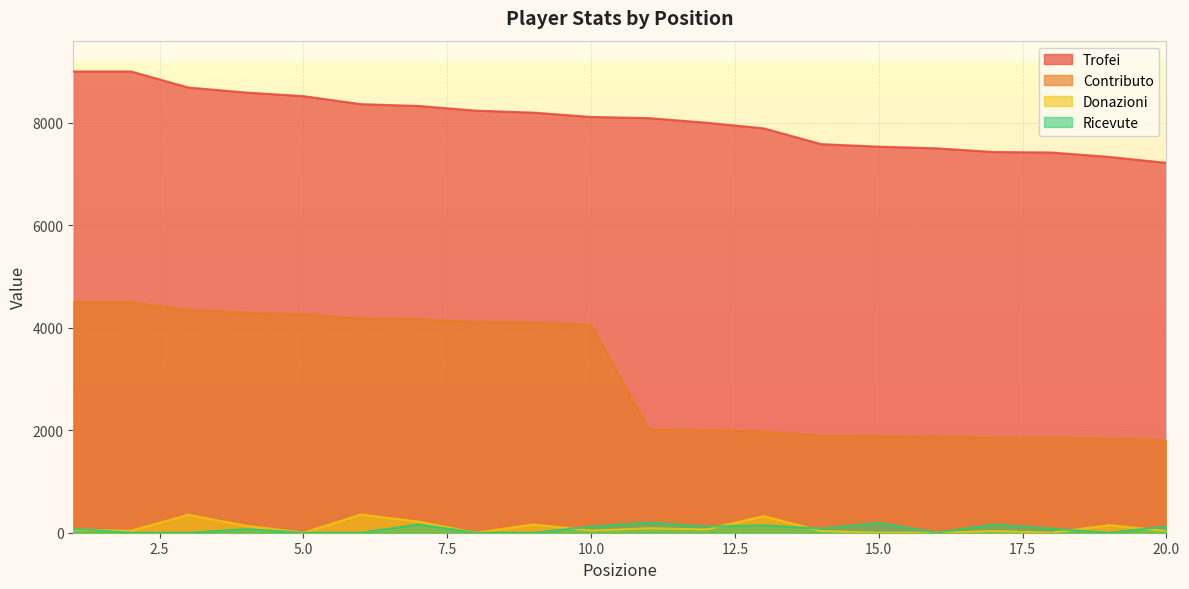

At which category is the sum across all series the highest?

1